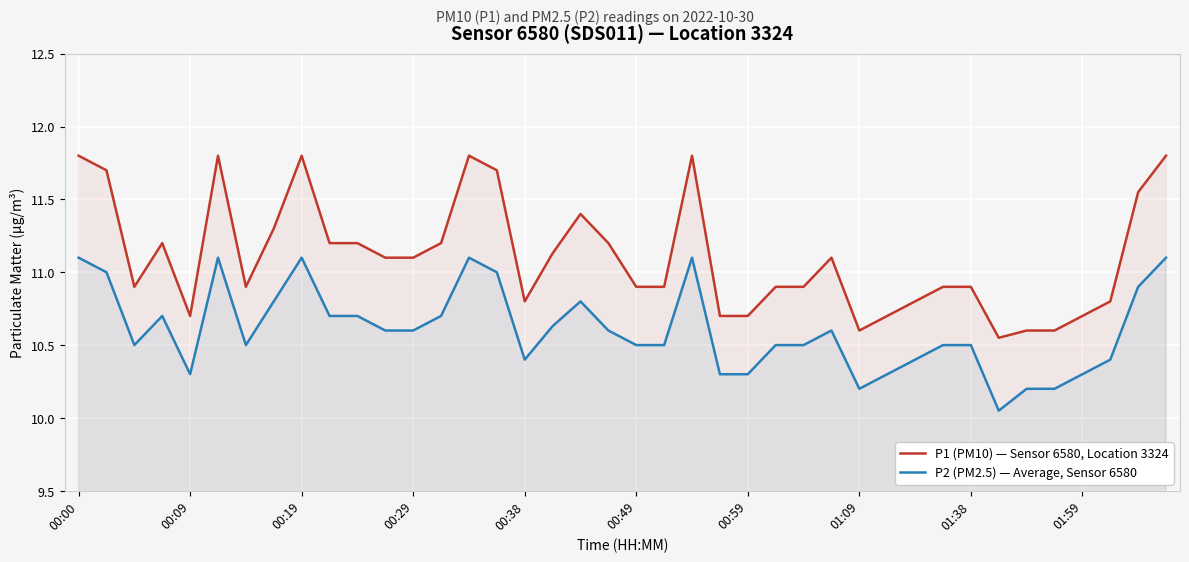

True or false: P1 (PM10) — Sensor 6580, Location 3324 has more than 1 points higher than both neighbors.

True